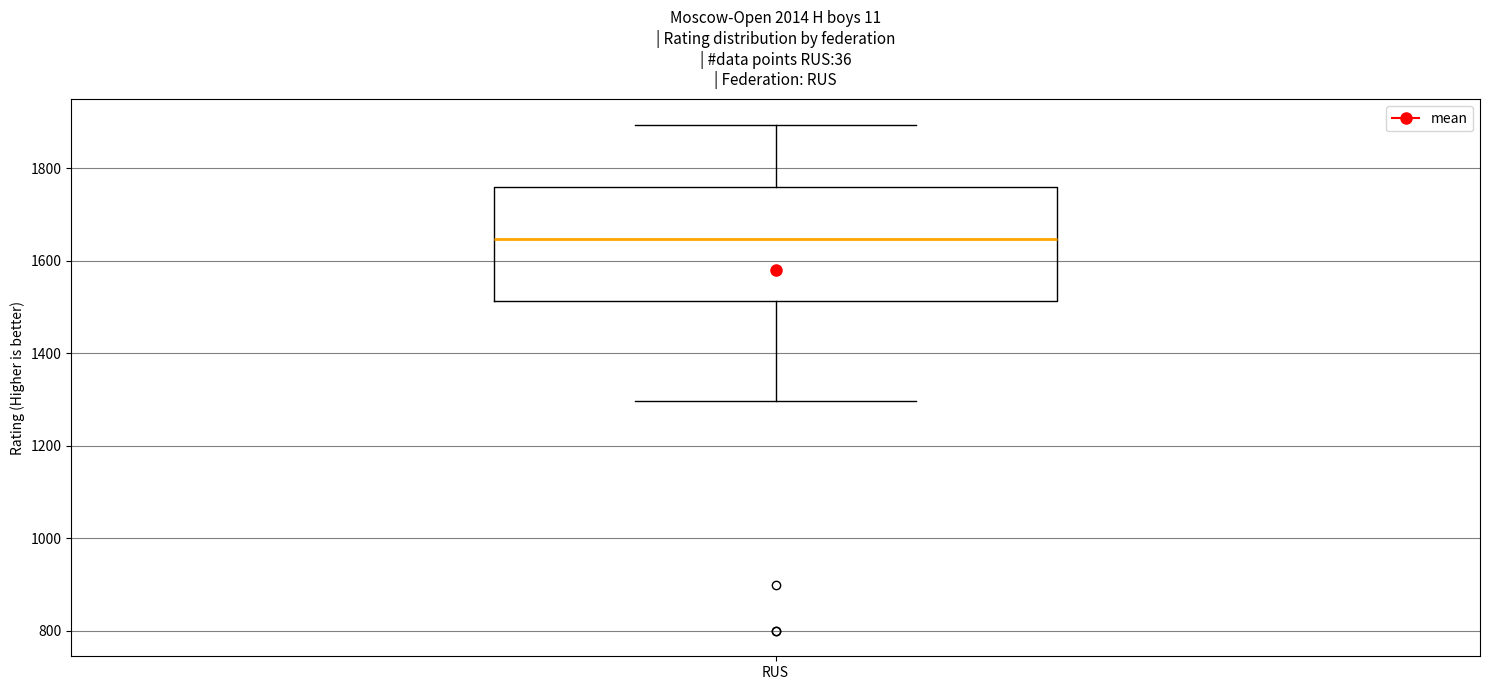

Where is the upper edge of the box for RUS on the y-axis? The values are not printed on the chart, so give them approximately, as read against the axis.

1760